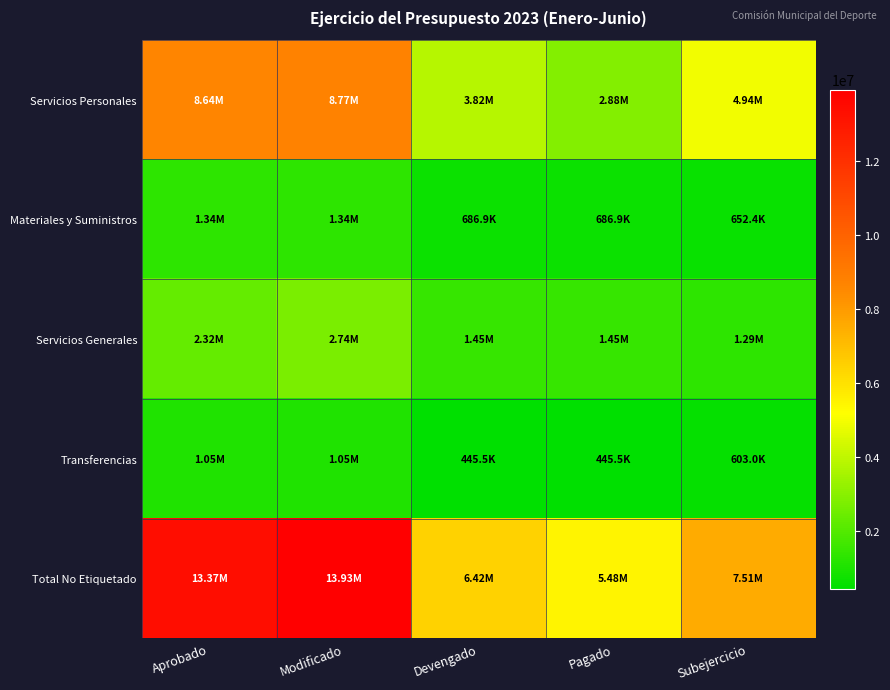

What is the total value across all series at Pagado?

10944192.8